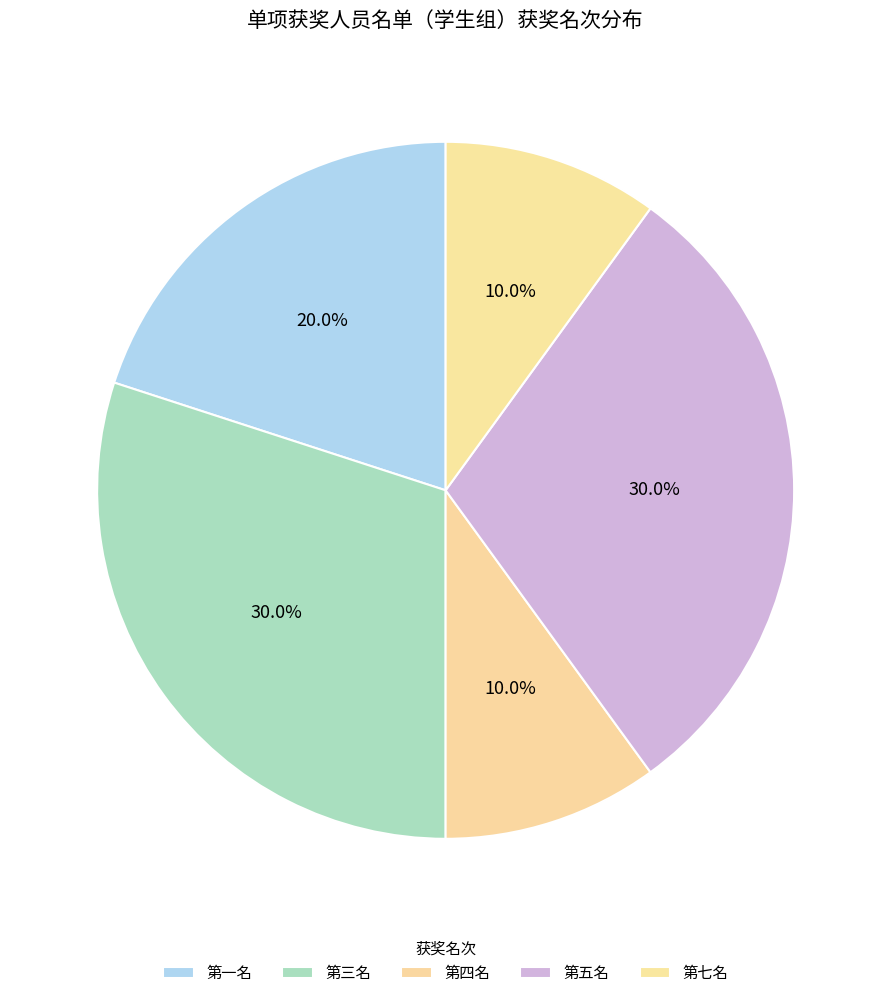

What is the largest slice in the pie chart?

第三名